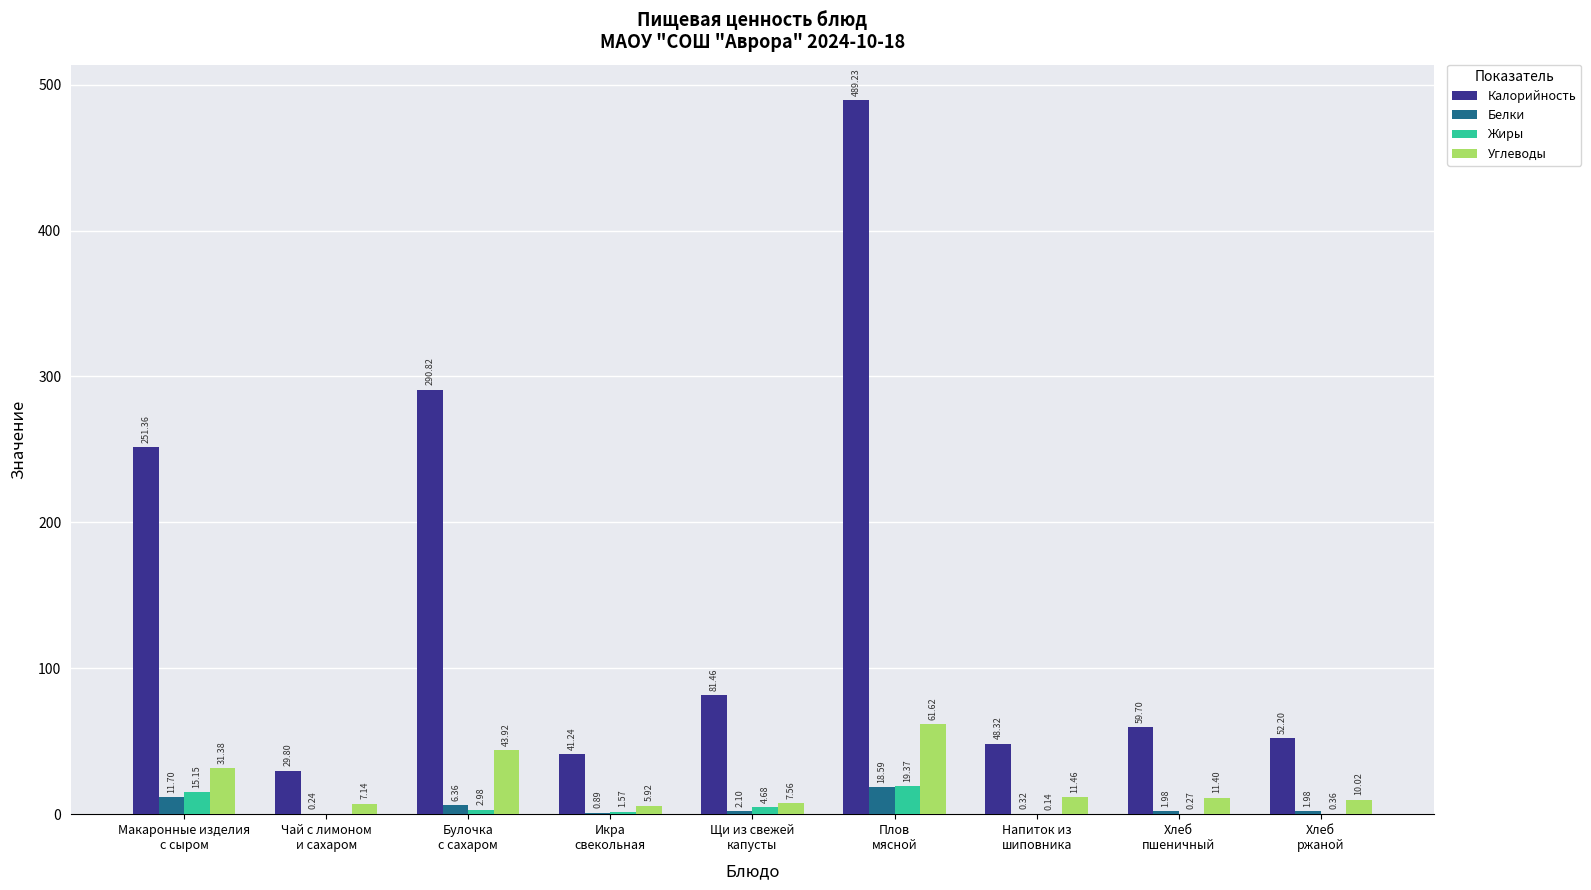

At which category is the sum across all series the highest?

Плов
мясной